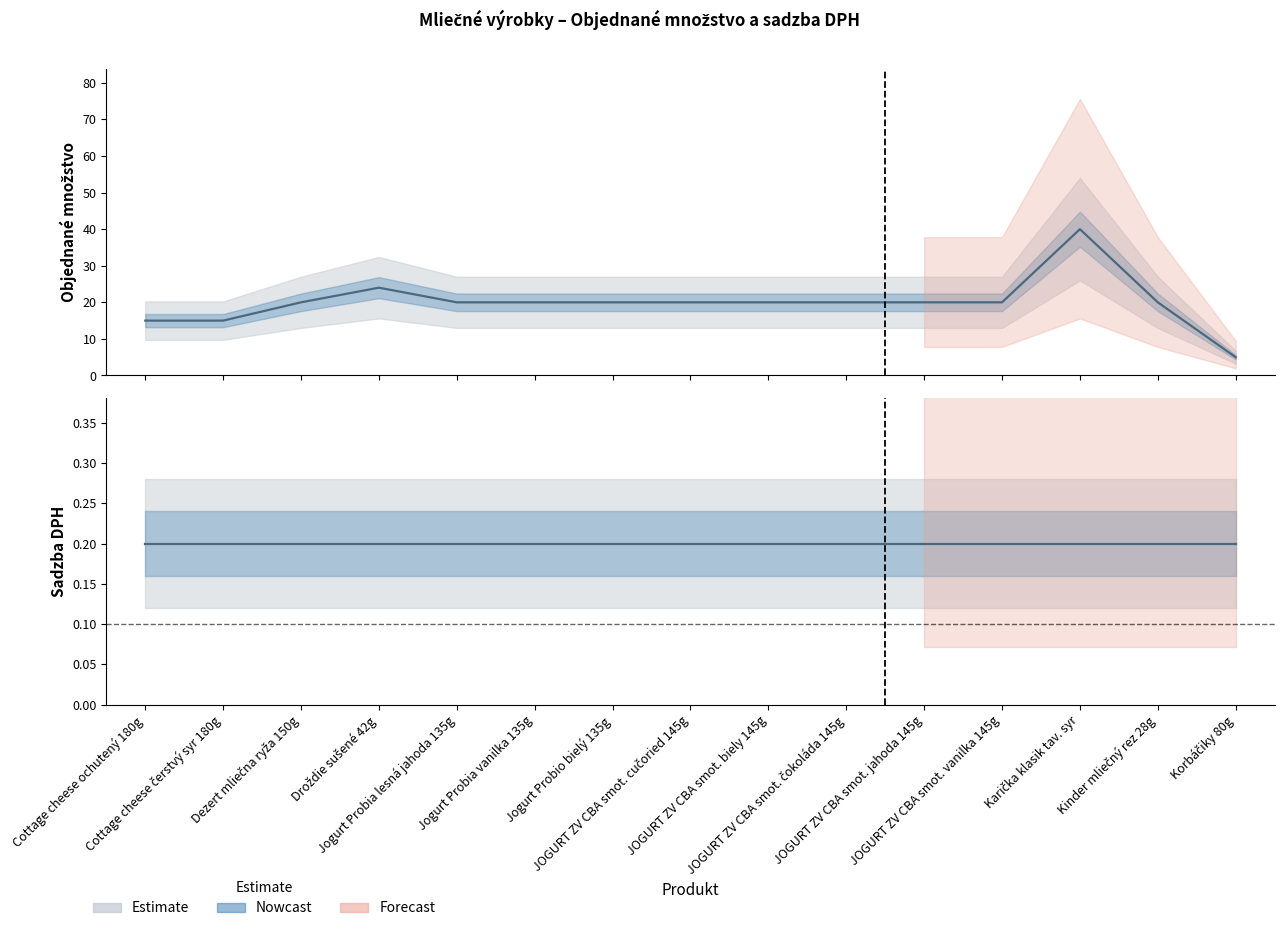

Reading left to right, what are all the values shown in this chart?

Cottage cheese ochutený 180g=15	Cottage cheese čerstvý syr 180g=15	Dezert mliečna ryža 150g=20	Droždie sušené 42g=24	Jogurt Probia lesná jahoda 135g=20	Jogurt Probia vanilka 135g=20	Jogurt Probio bielý 135g=20	JOGURT ZV CBA smot. cučoried 145g=20	JOGURT ZV CBA smot. biely 145g=20	JOGURT ZV CBA smot. čokoláda 145g=20	JOGURT ZV CBA smot. jahoda 145g=20	JOGURT ZV CBA smot. vanilka 145g=20	Karička klasik tav. syr=40	Kinder mliečný rez 28g=20	Korbáčiky 80g=5